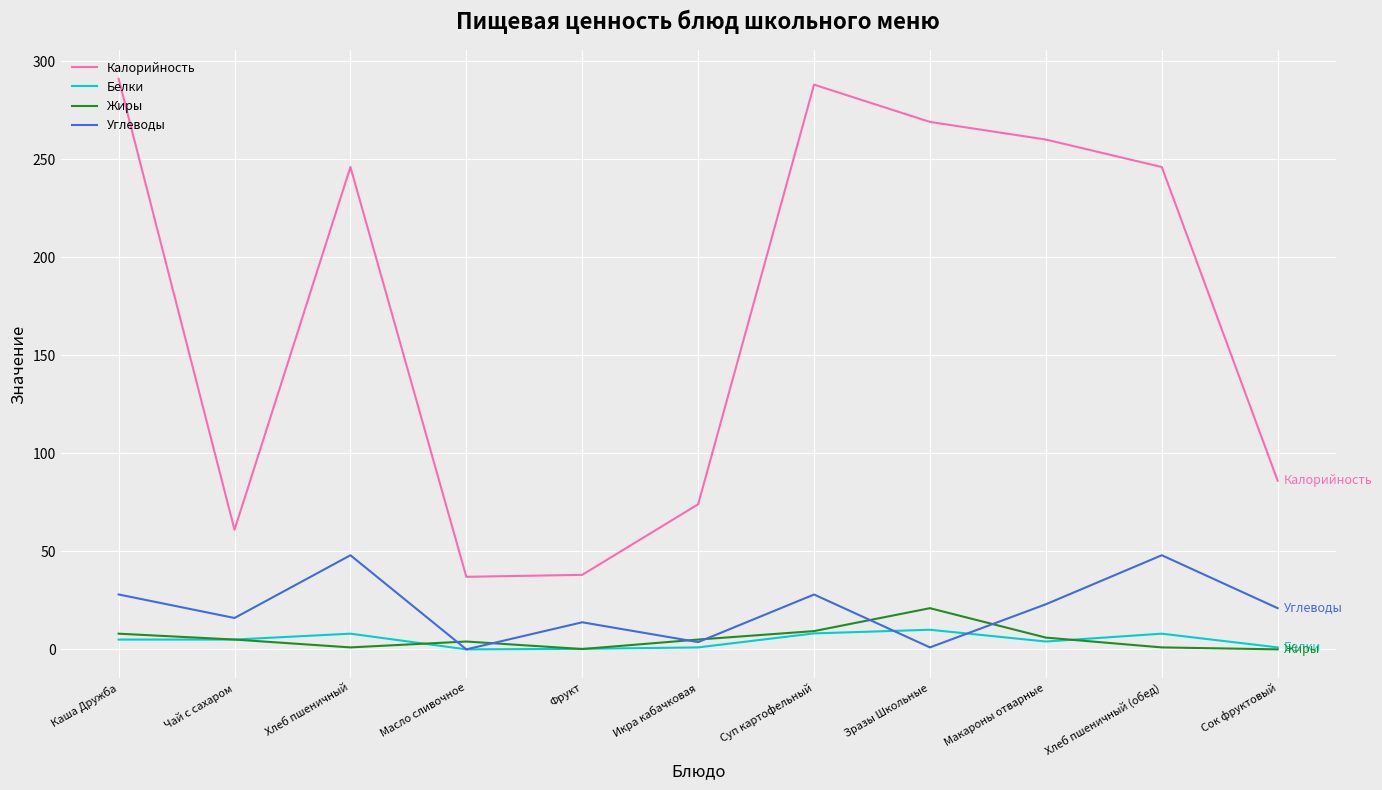

Which series has the widest spread of values?

Калорийность